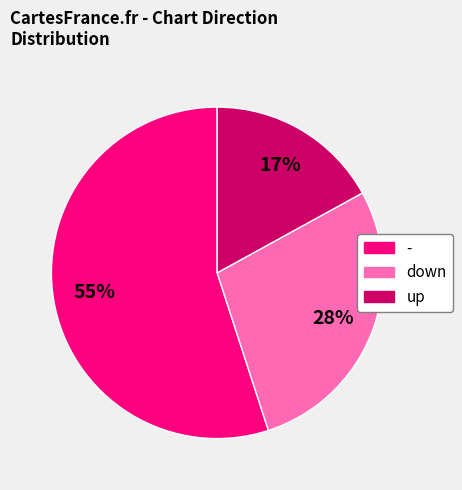

Count the number of slices in the pie.

3